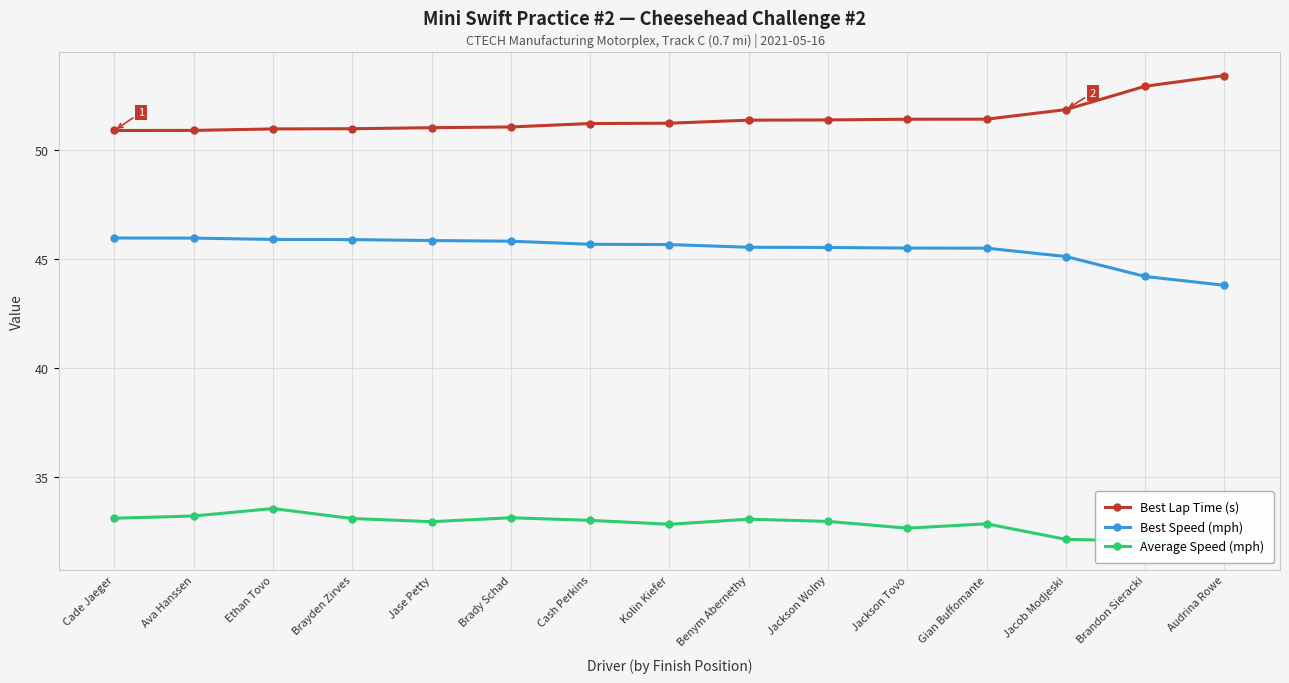

Rank the categories by Best Lap Time (s) value from highest to lowest.

Audrina Rowe, Brandon Sieracki, Jacob Modjeski, Gian Buffomante, Jackson Tovo, Jackson Wolny, Benym Abernethy, Kolin Kiefer, Cash Perkins, Brady Schad, Jase Petty, Brayden Zirves, Ethan Tovo, Ava Hanssen, Cade Jaeger